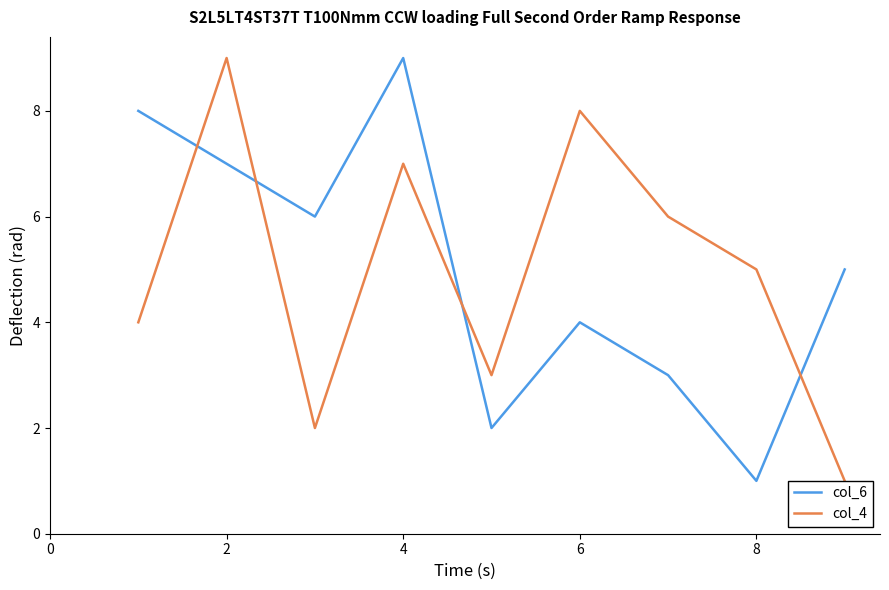

The col_6 series shows 10 at 2. True or false?

False